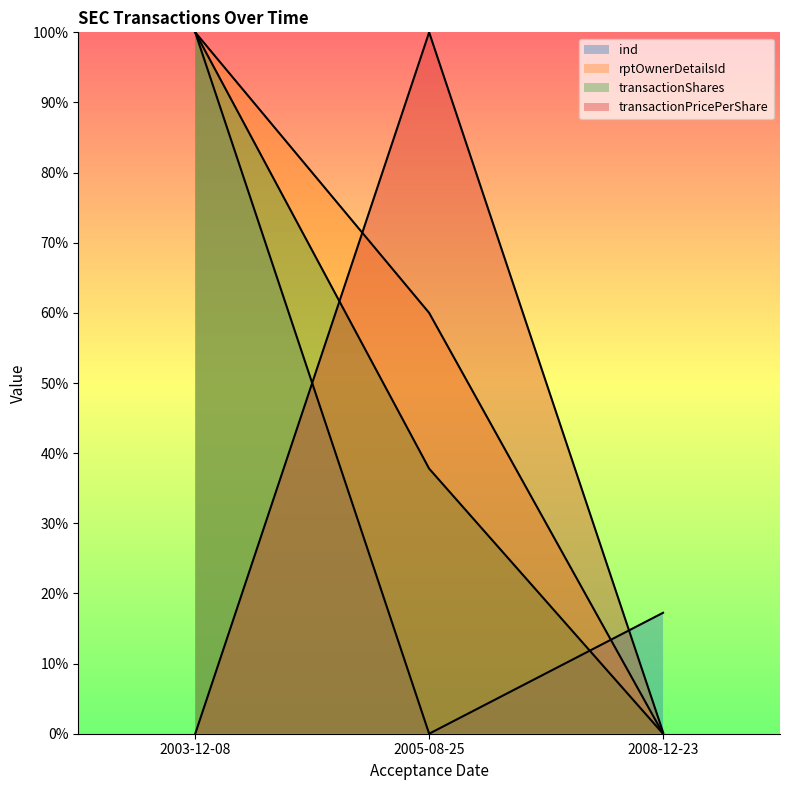

Is the value of transactionPricePerShare at 2003-12-08 greater than the value of rptOwnerDetailsId at 2005-08-25?

No